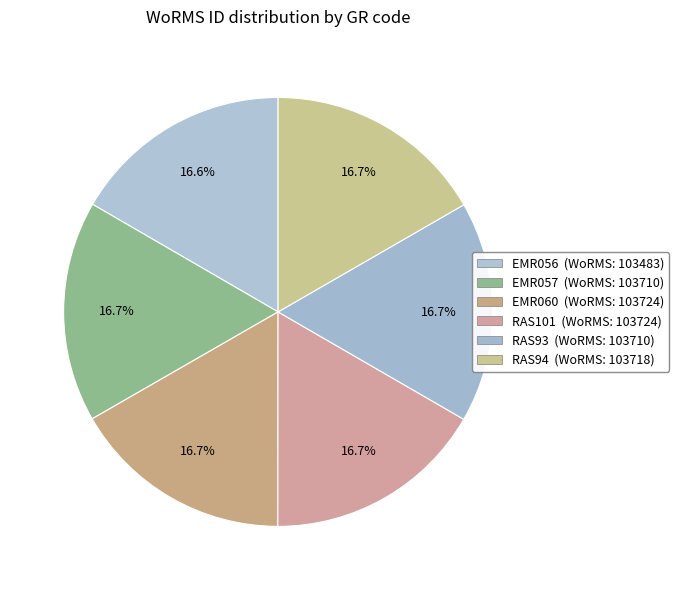

True or false: EMR056 accounts for 3% of the total.

False